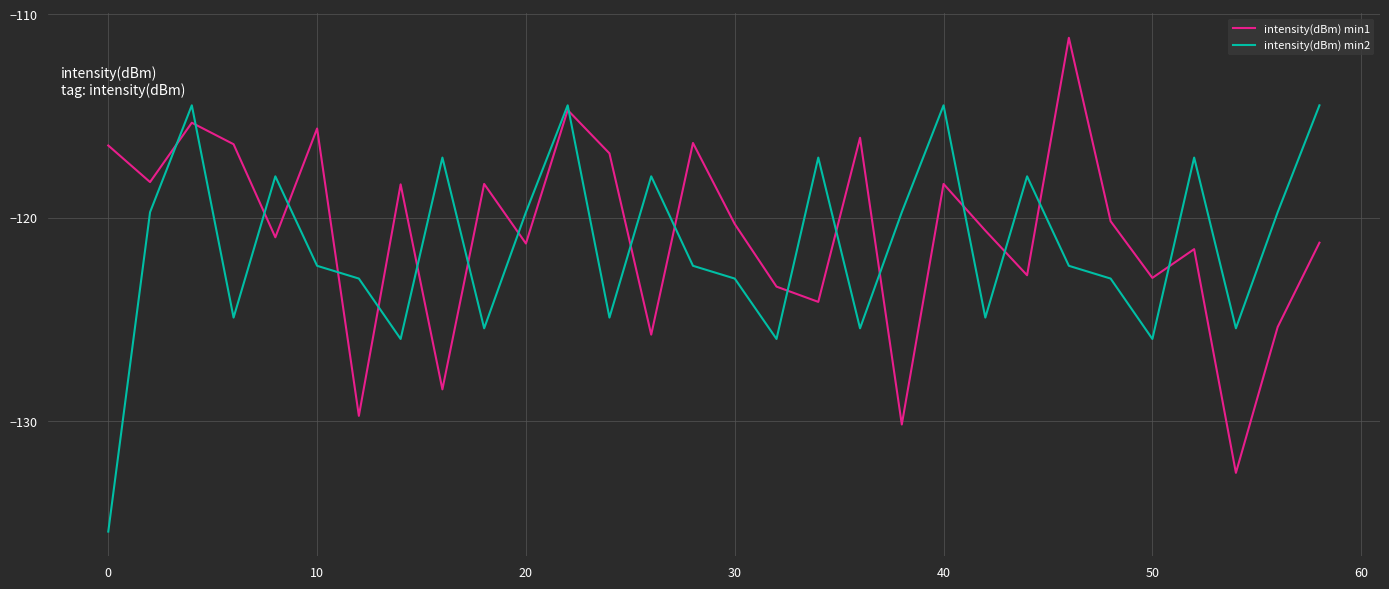

True or false: intensity(dBm) min1 and intensity(dBm) min2 cross at least once.

True